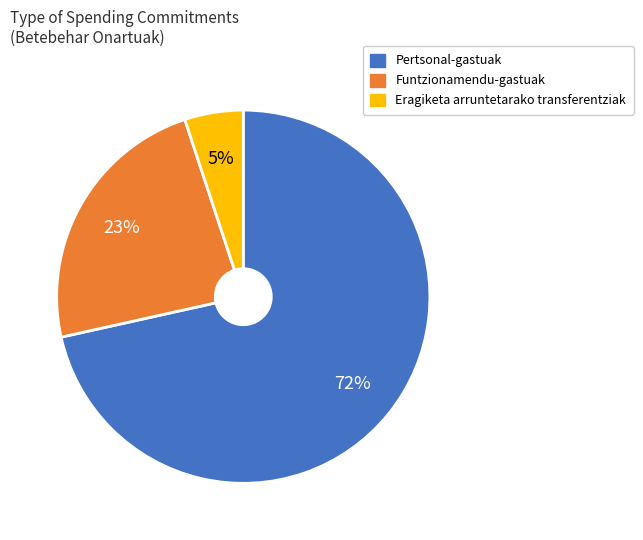

To the nearest percent, what is the average slice percentage?

33%